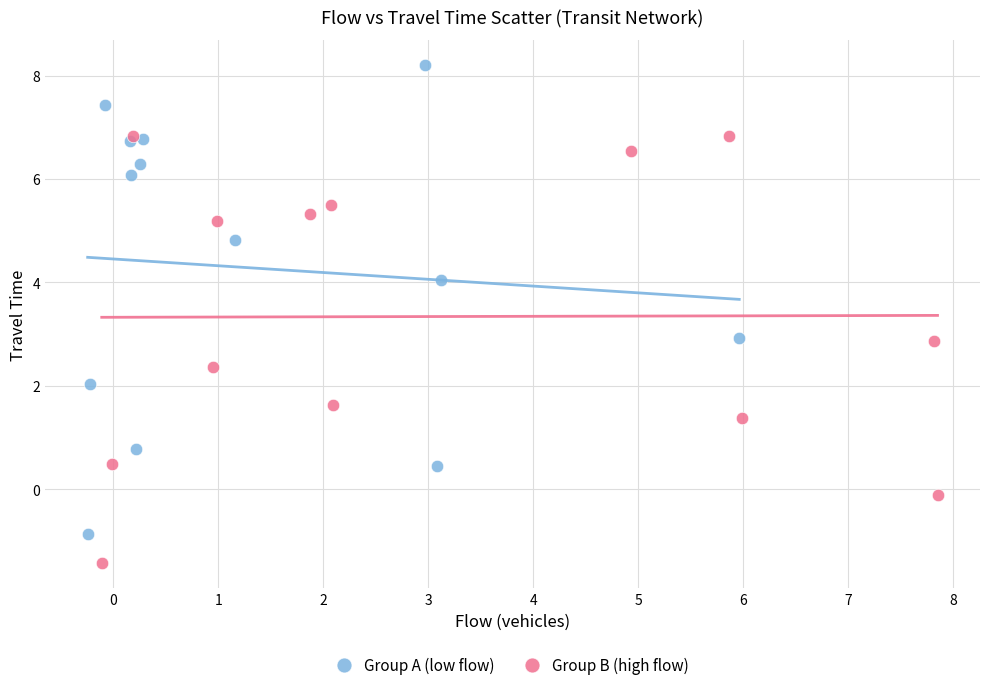

Which series reaches the maximum Y coordinate?

Group A (low flow)